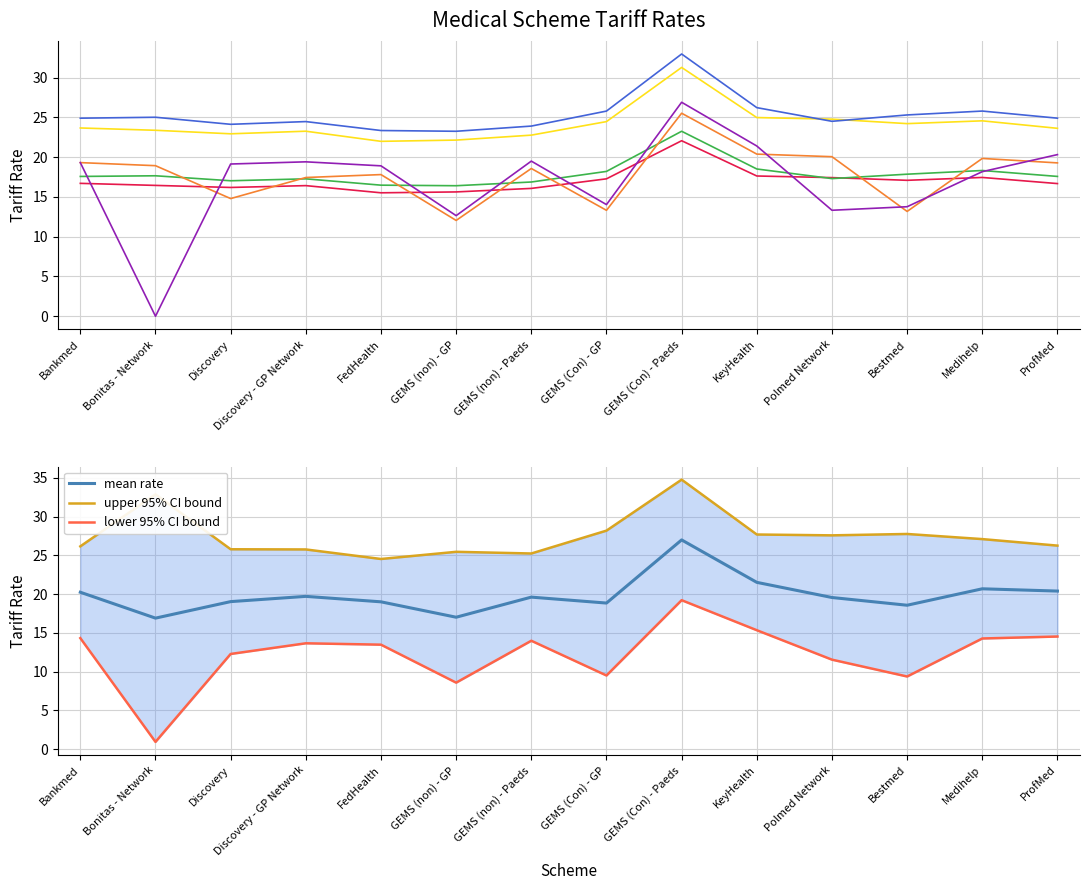

Reading left to right, extract all data points from this chart.

Clin. Pro 2023: Bankmed=16.7	Bonitas - Network=16.4	Discovery=16.2	Discovery - GP Network=16.4	FedHealth=15.5	GEMS (non) - GP=15.6	GEMS (non) - Paeds=16.1	GEMS (Con) - GP=17.3	GEMS (Con) - Paeds=22.1	KeyHealth=17.6	Polmed Network=17.4	Bestmed=17.1	Medihelp=17.4	ProfMed=16.7
Clin. Pro 2024: Bankmed=17.6	Bonitas - Network=17.7	Discovery=17.0	Discovery - GP Network=17.3	FedHealth=16.5	GEMS (non) - GP=16.4	GEMS (non) - Paeds=16.9	GEMS (Con) - GP=18.2	GEMS (Con) - Paeds=23.3	KeyHealth=18.5	Polmed Network=17.3	Bestmed=17.9	Medihelp=18.3	ProfMed=17.6
Radiology 2023: Bankmed=23.7	Bonitas - Network=23.4	Discovery=22.9	Discovery - GP Network=23.3	FedHealth=22.0	GEMS (non) - GP=22.1	GEMS (non) - Paeds=22.8	GEMS (Con) - GP=24.5	GEMS (Con) - Paeds=31.3	KeyHealth=25.0	Polmed Network=24.8	Bestmed=24.2	Medihelp=24.6	ProfMed=23.6
Radiology 2024: Bankmed=24.9	Bonitas - Network=25.0	Discovery=24.1	Discovery - GP Network=24.5	FedHealth=23.4	GEMS (non) - GP=23.3	GEMS (non) - Paeds=23.9	GEMS (Con) - GP=25.8	GEMS (Con) - Paeds=33.0	KeyHealth=26.2	Polmed Network=24.5	Bestmed=25.3	Medihelp=25.8	ProfMed=24.9
Clin. Path 2023: Bankmed=19.3	Bonitas - Network=18.9	Discovery=14.8	Discovery - GP Network=17.4	FedHealth=17.8	GEMS (non) - GP=12.0	GEMS (non) - Paeds=18.6	GEMS (Con) - GP=13.3	GEMS (Con) - Paeds=25.5	KeyHealth=20.4	Polmed Network=20.1	Bestmed=13.2	Medihelp=19.8	ProfMed=19.3
Clin. Path 2024: Bankmed=19.3	Bonitas - Network=0.0	Discovery=19.1	Discovery - GP Network=19.4	FedHealth=18.9	GEMS (non) - GP=12.6	GEMS (non) - Paeds=19.5	GEMS (Con) - GP=14.0	GEMS (Con) - Paeds=26.9	KeyHealth=21.4	Polmed Network=13.3	Bestmed=13.8	Medihelp=18.2	ProfMed=20.3